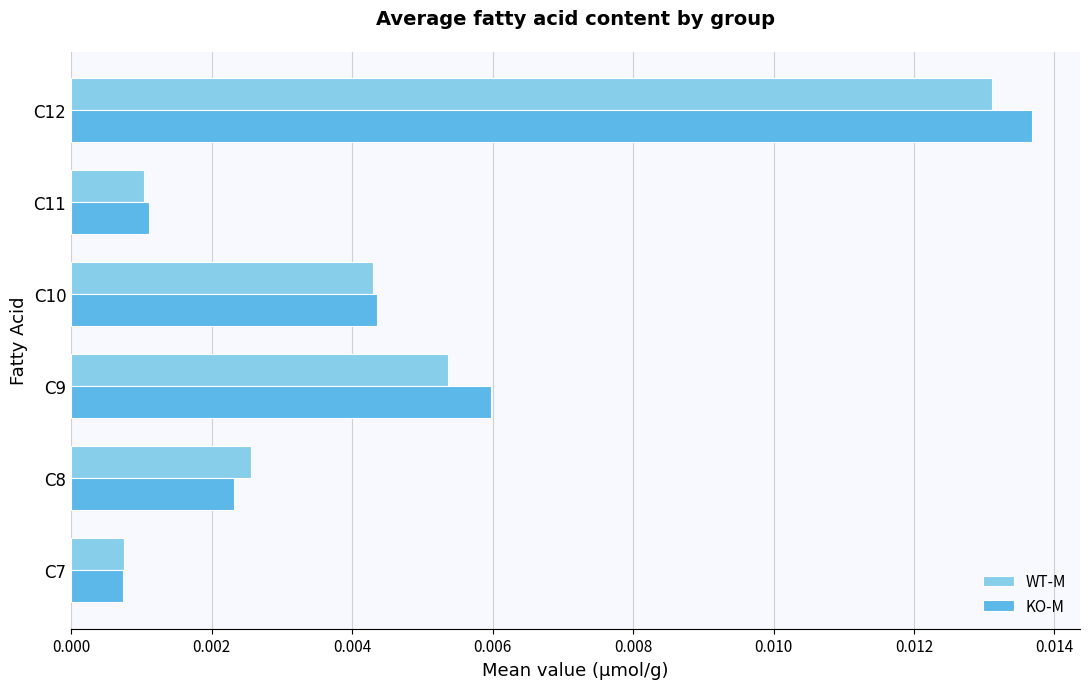

At how many categories does at least one series exceed 0?

6